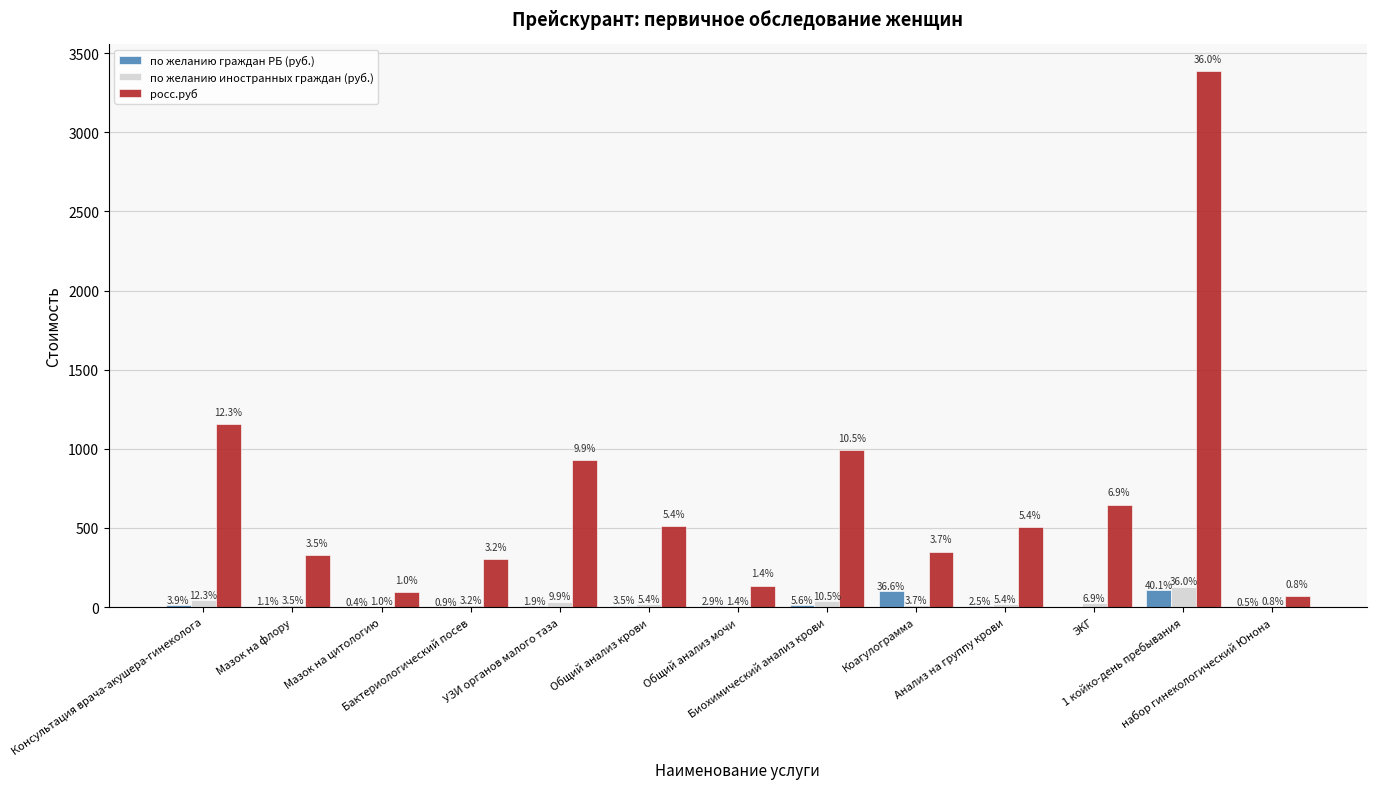

What position from the right is УЗИ органов малого таза?

9